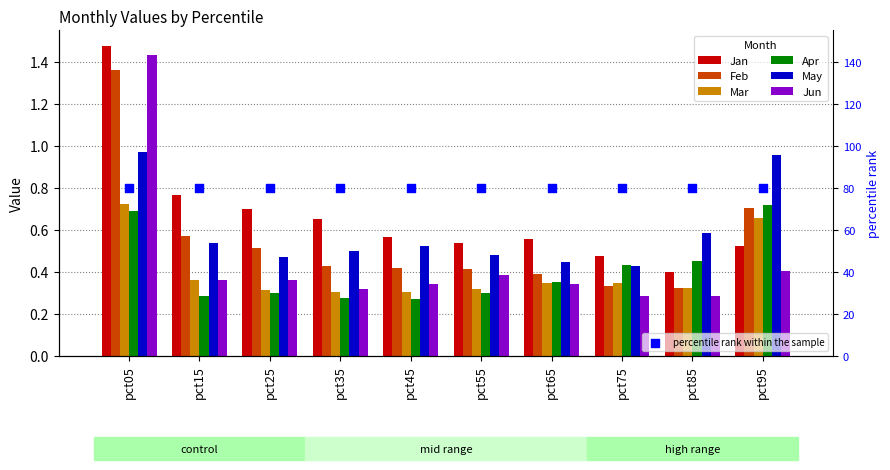

Which series reaches the minimum Y coordinate?

Apr